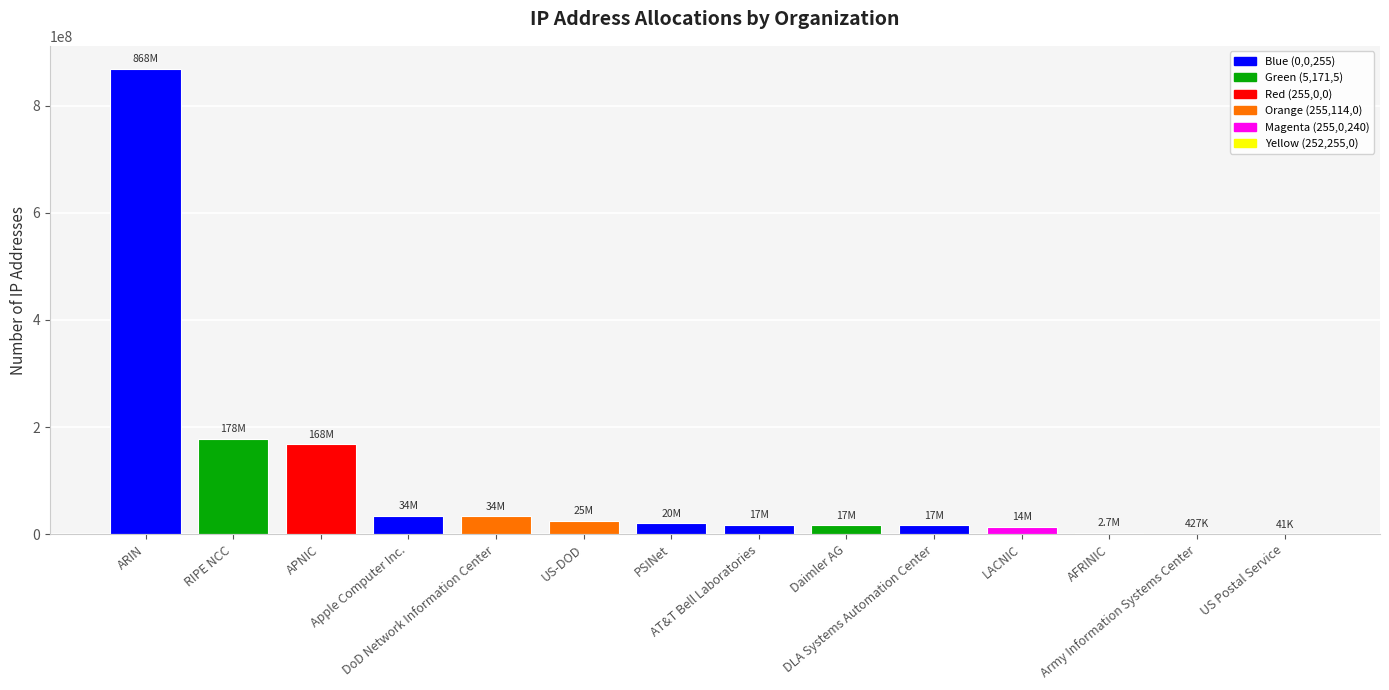

What is the maximum value shown in the chart?

868216774